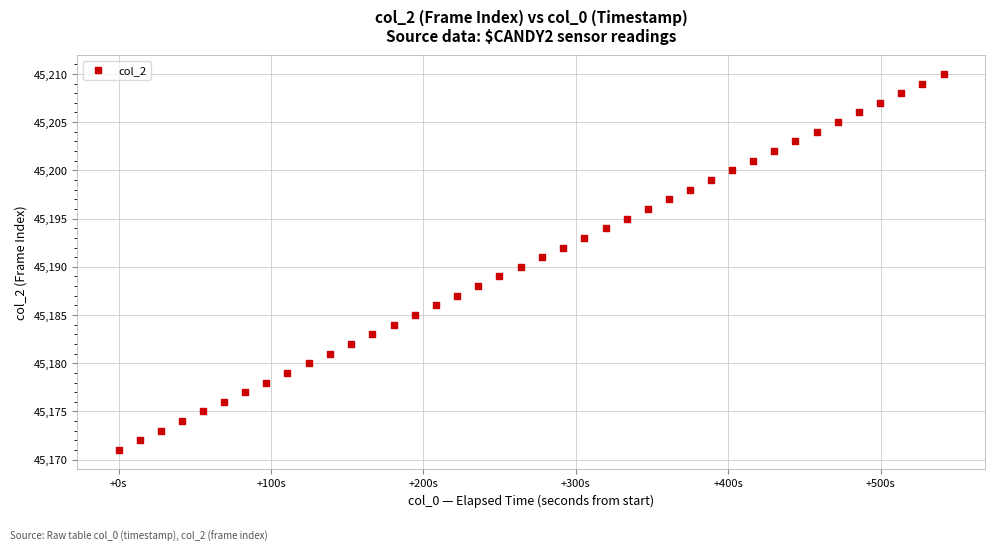

What is the range of Y values (max minus min)?

39